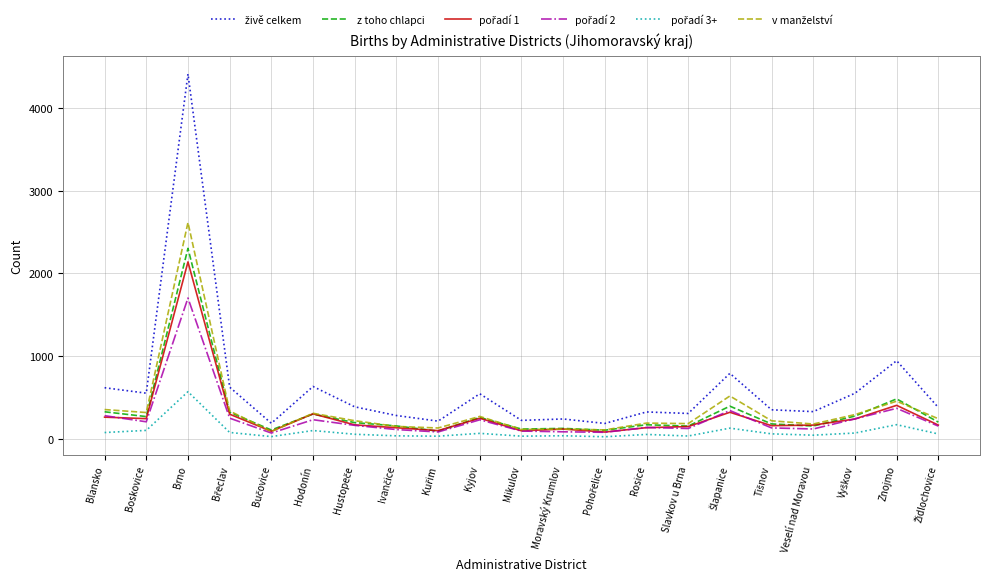

At which category is the sum across all series the highest?

Brno